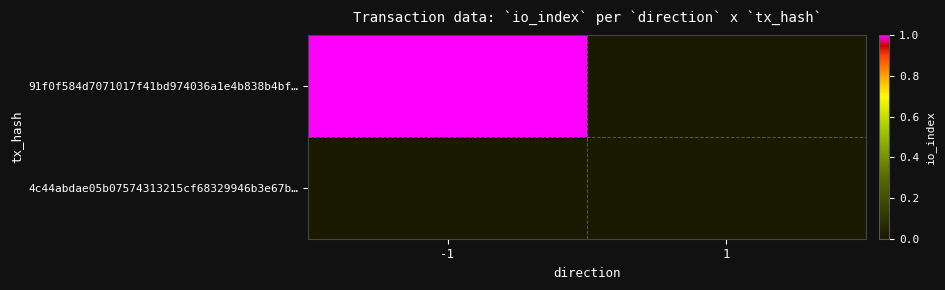

Reading left to right, list all the values displayed in this chart.

91f0f584d7071017f41bd974036a1e4b838b4bf…: -1=1	1=0
4c44abdae05b07574313215cf68329946b3e67b…: -1=0	1=0